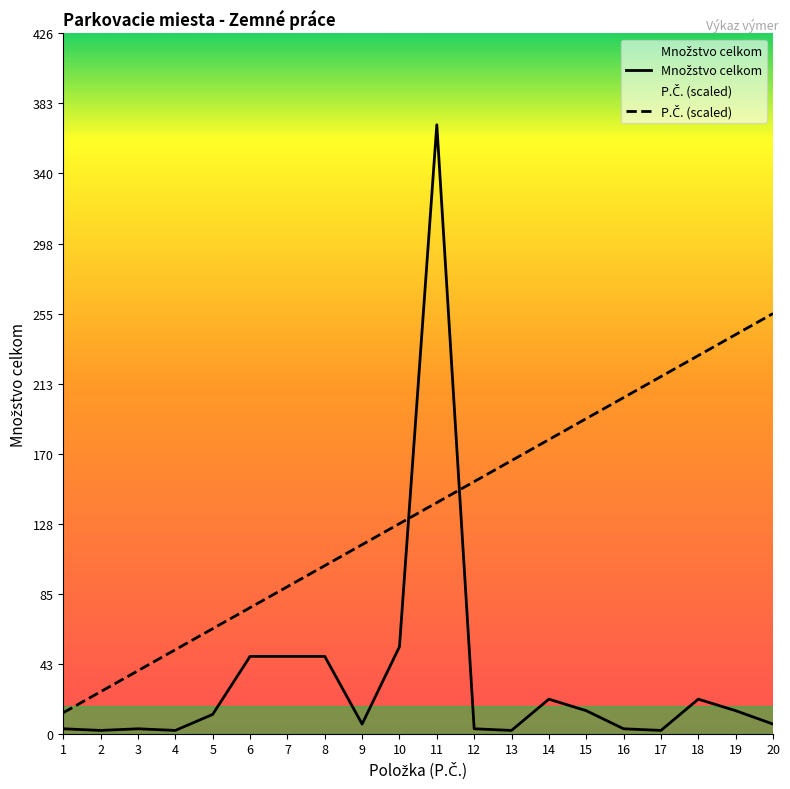

Which series has the largest range (max minus min)?

Množstvo celkom